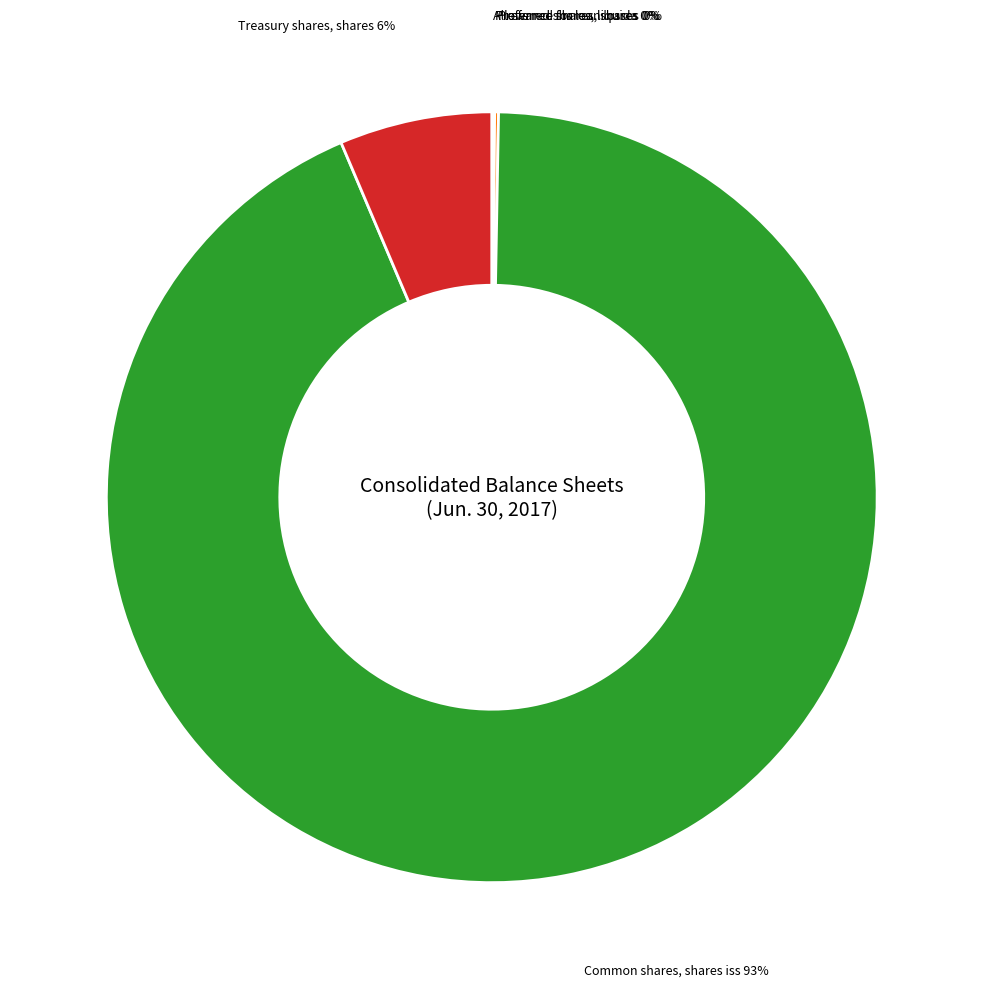

Is there a majority slice in this chart?

Yes